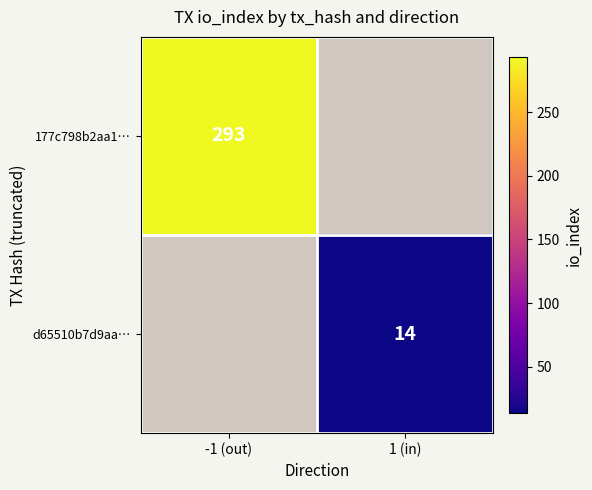

How many data points does each series have?

2